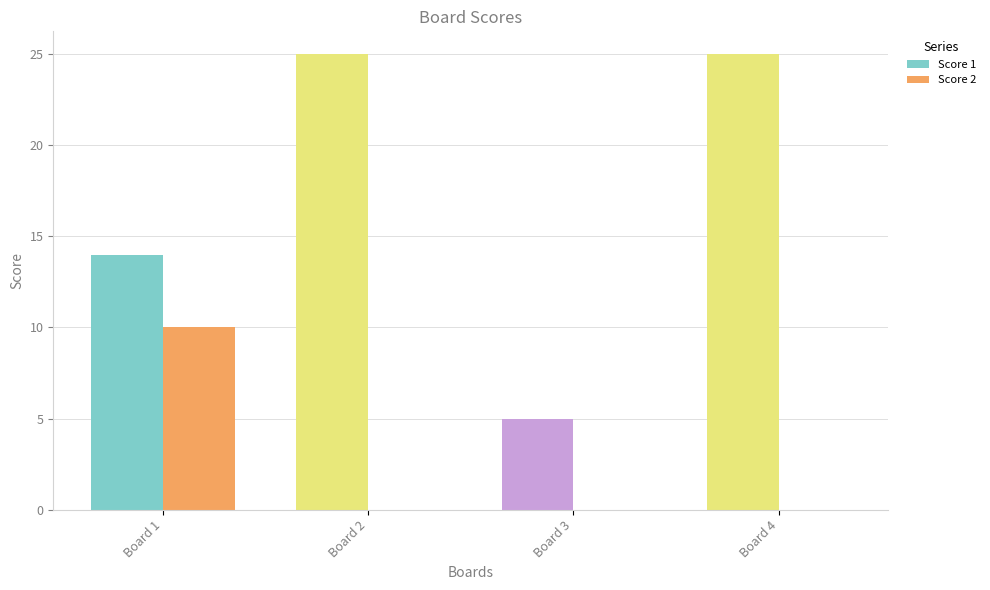

Reading left to right, what are all the values shown in this chart?

Score 1: 14	25	5	25
Score 2: 10	0	0	0